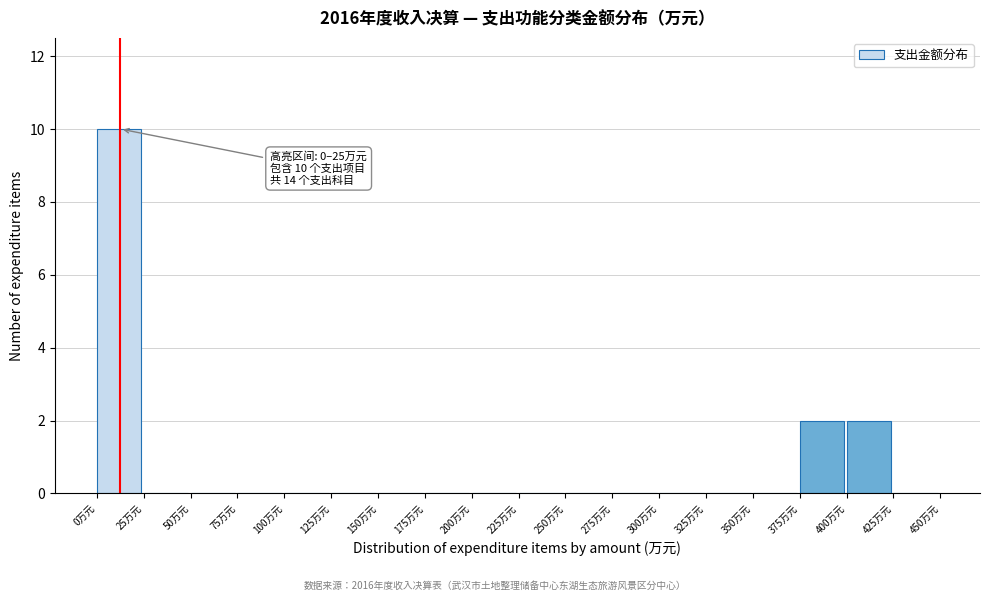

Over which range of the x-axis is the bar tallest?

0 to 25